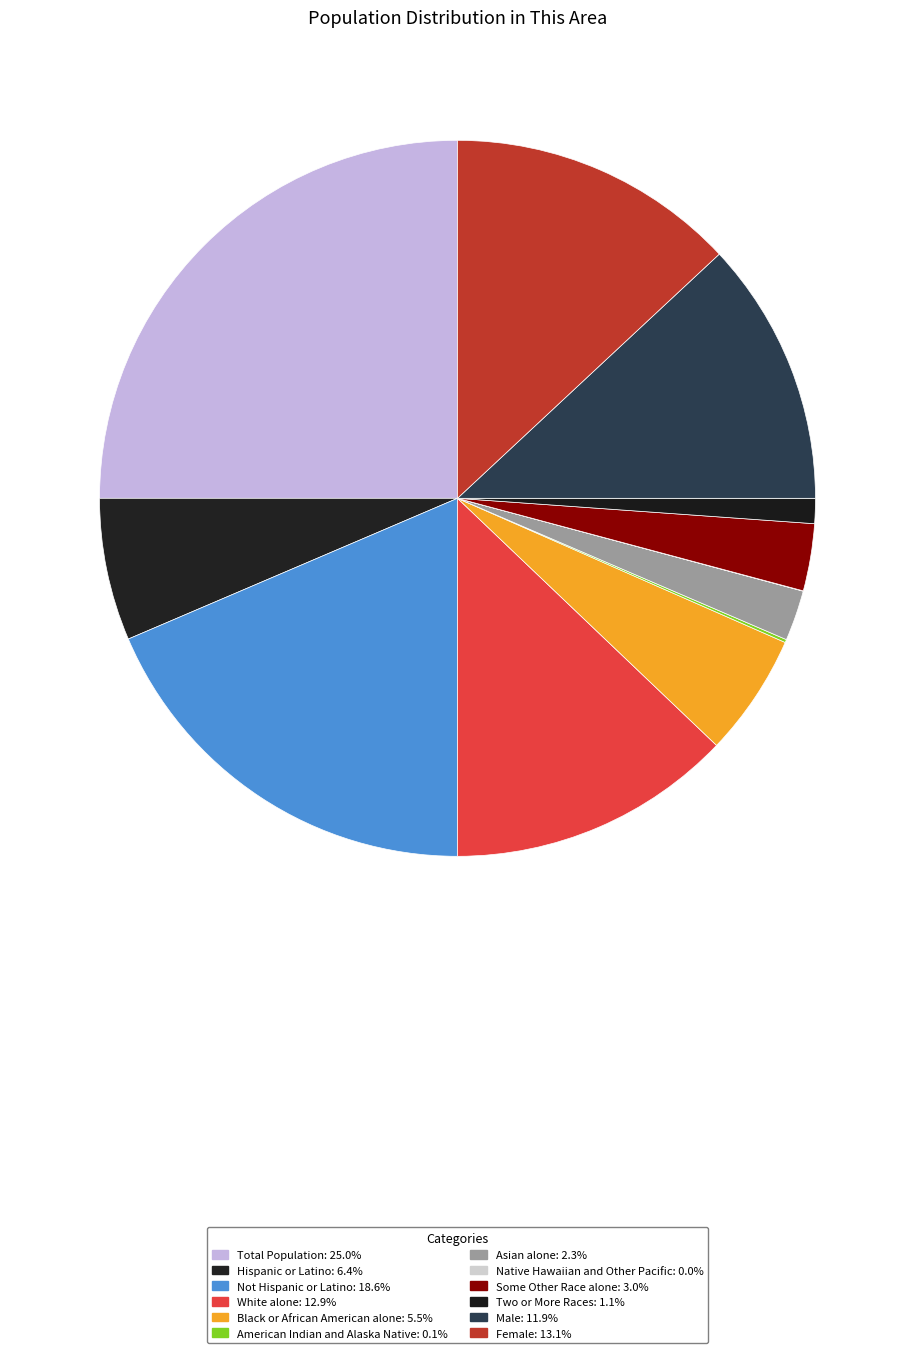

True or false: Total Population accounts for 32% of the total.

False